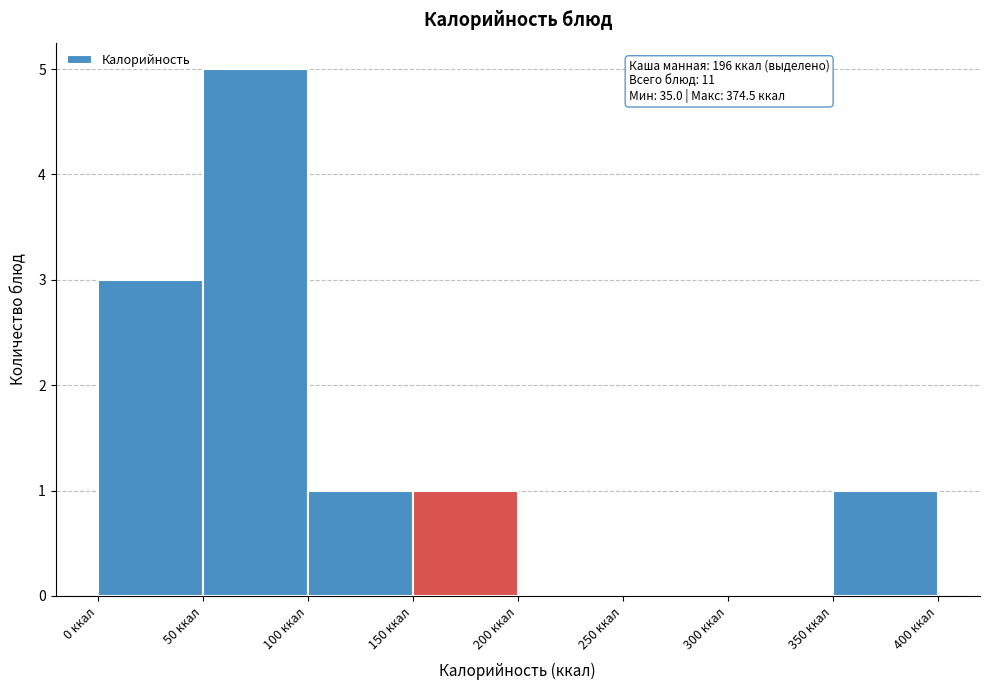

Over which range of the x-axis is the bar tallest?

50 to 100